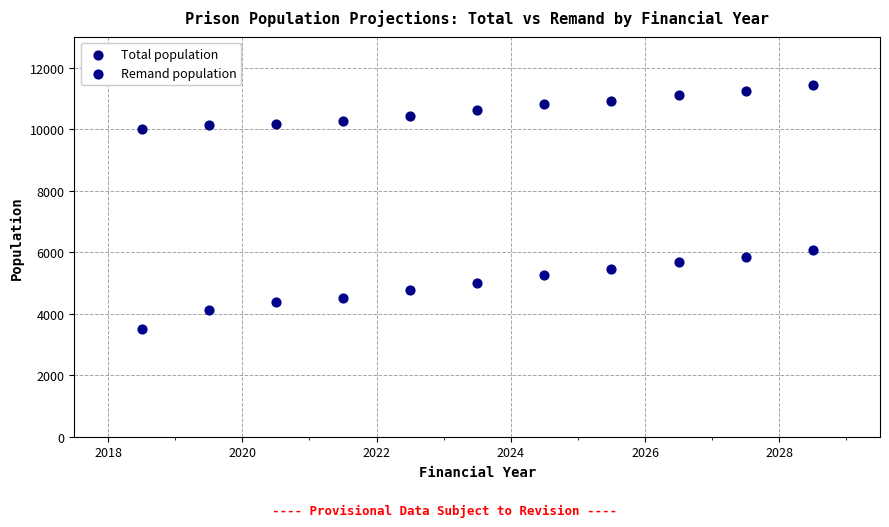

What are all the series names shown in the legend?

Total population, Remand population